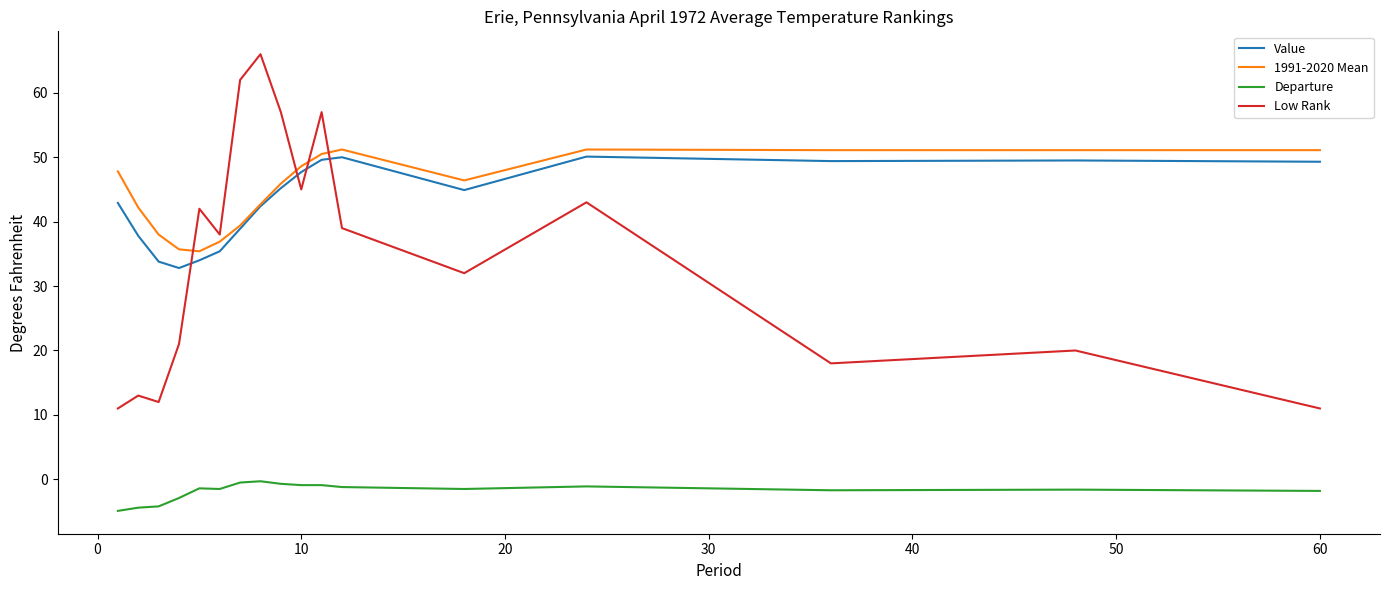

True or false: Low Rank and Departure cross at least once.

False